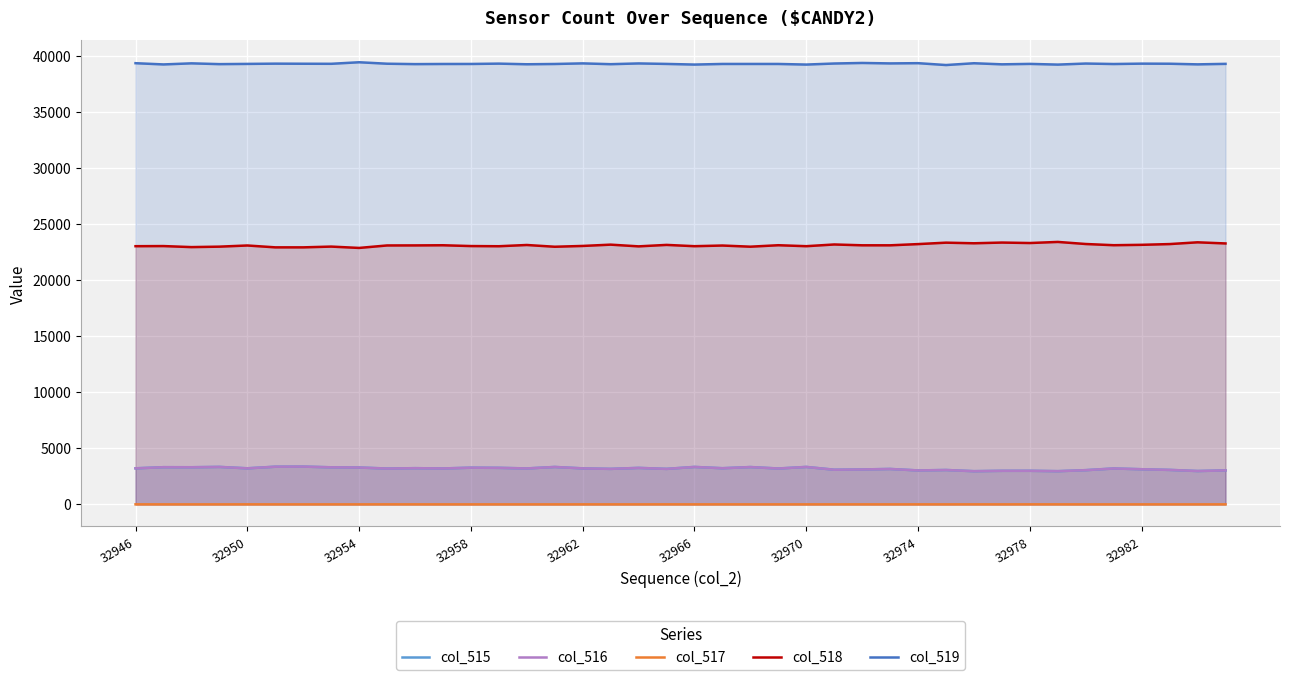

The col_518 series shows 15700 at 32974. True or false?

False